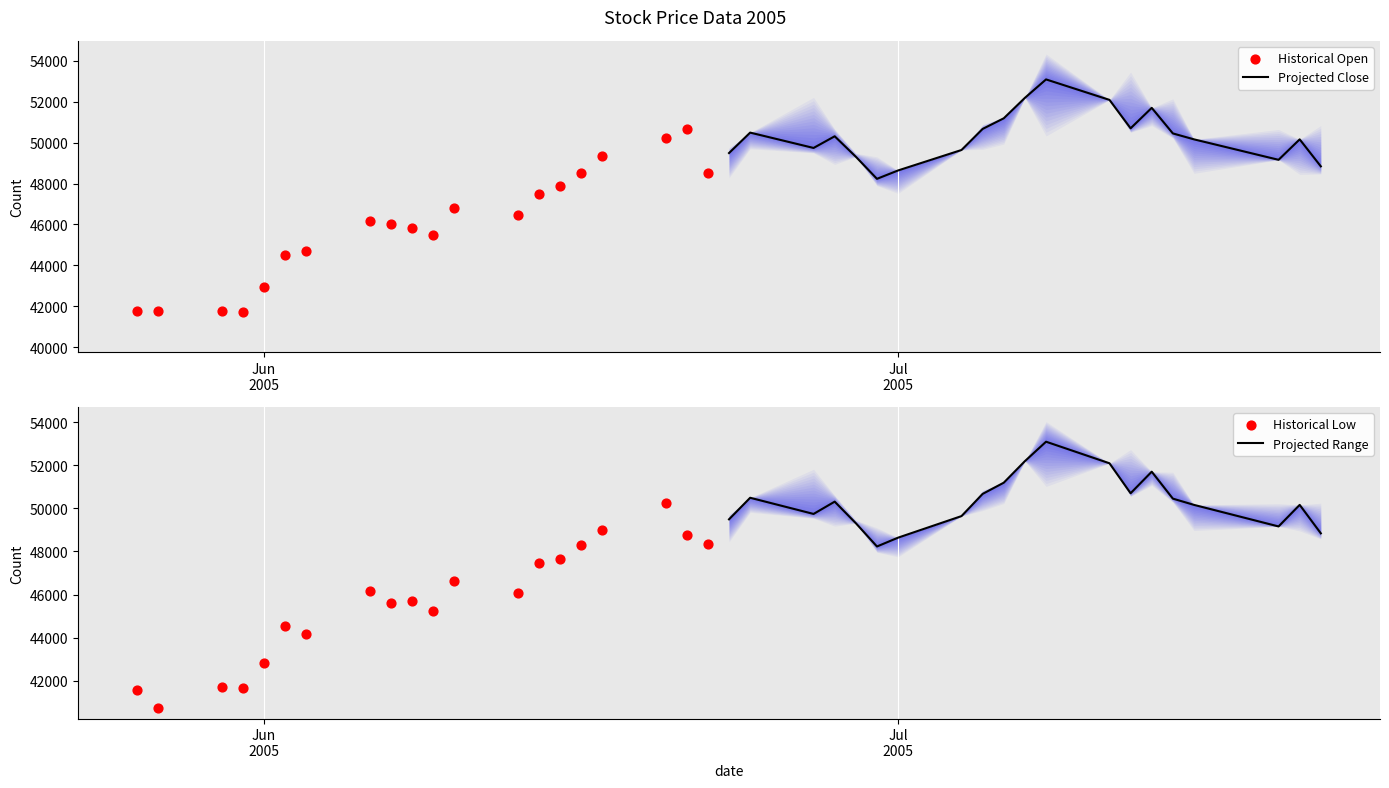

Which series reaches the maximum Y coordinate?

Projected Close